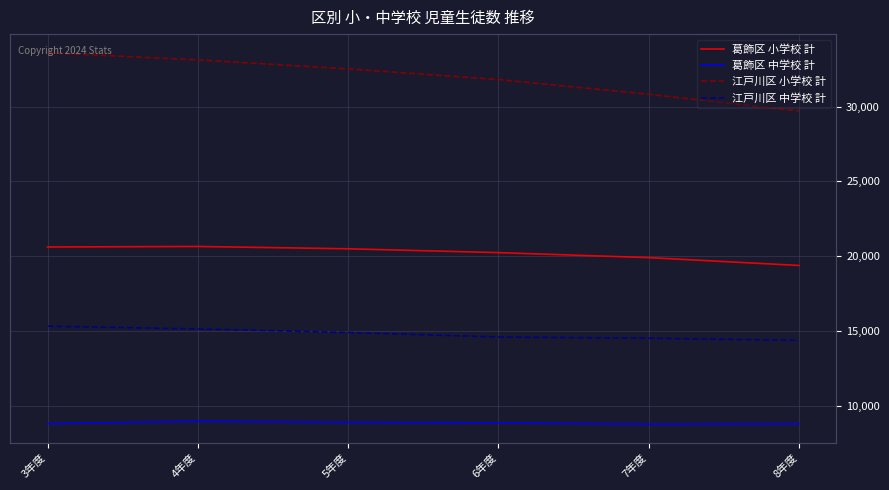

Where is 江戸川区 小学校 計 nearest to the value 31664?

6年度